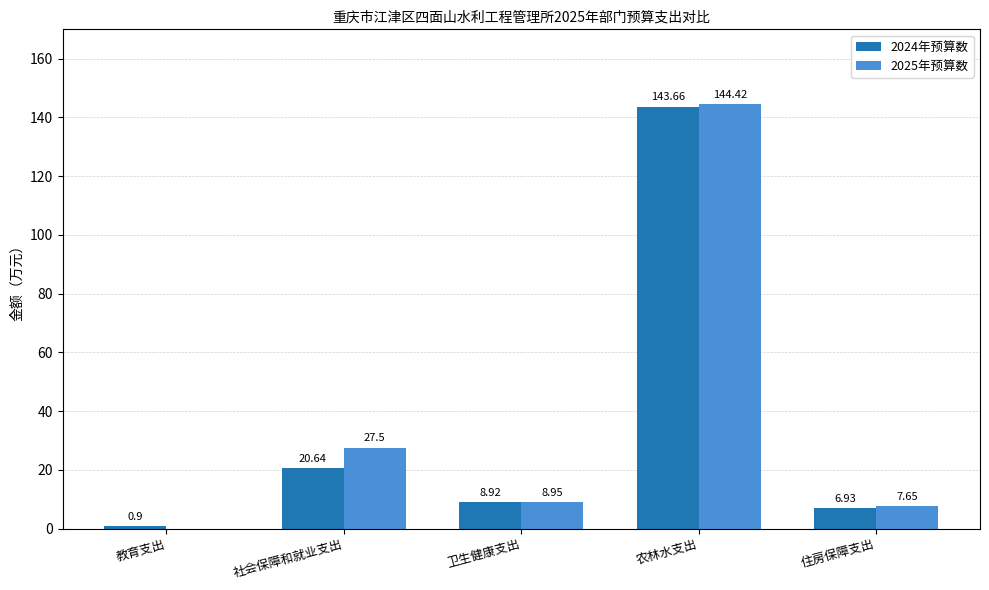

At which label does 2025年预算数 reach its peak?

农林水支出